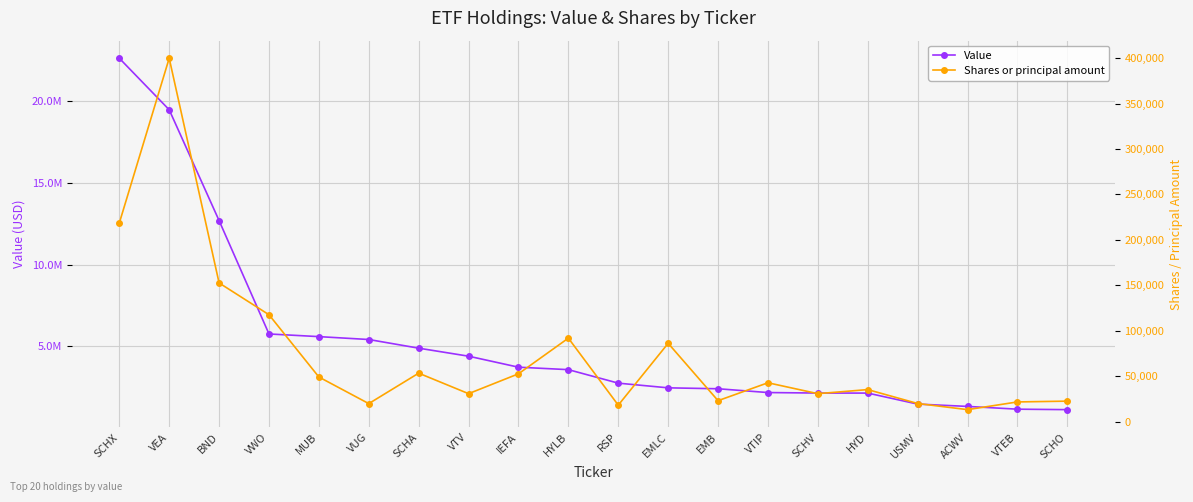

What is the total value across all series at MUB?

5643998